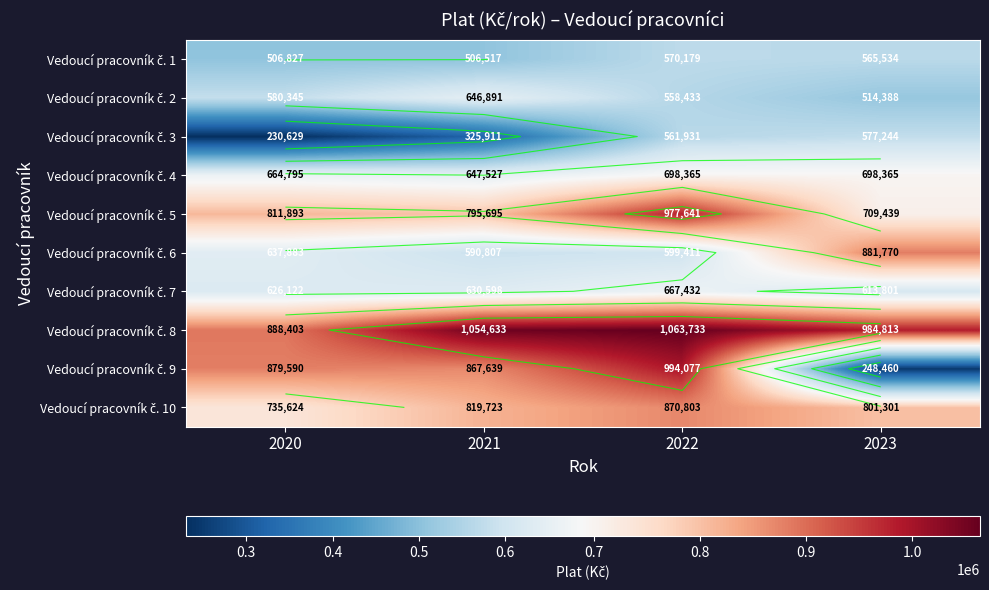

True or false: Vedoucí pracovník č. 3 has a value of 801917 at 2023.

False